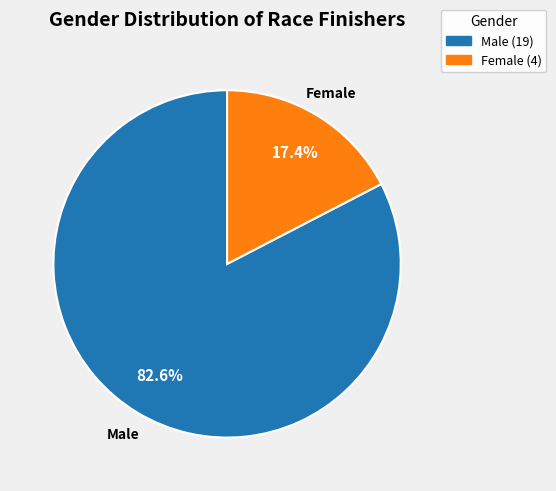

Is there any slice that represents more than half of the pie?

Yes